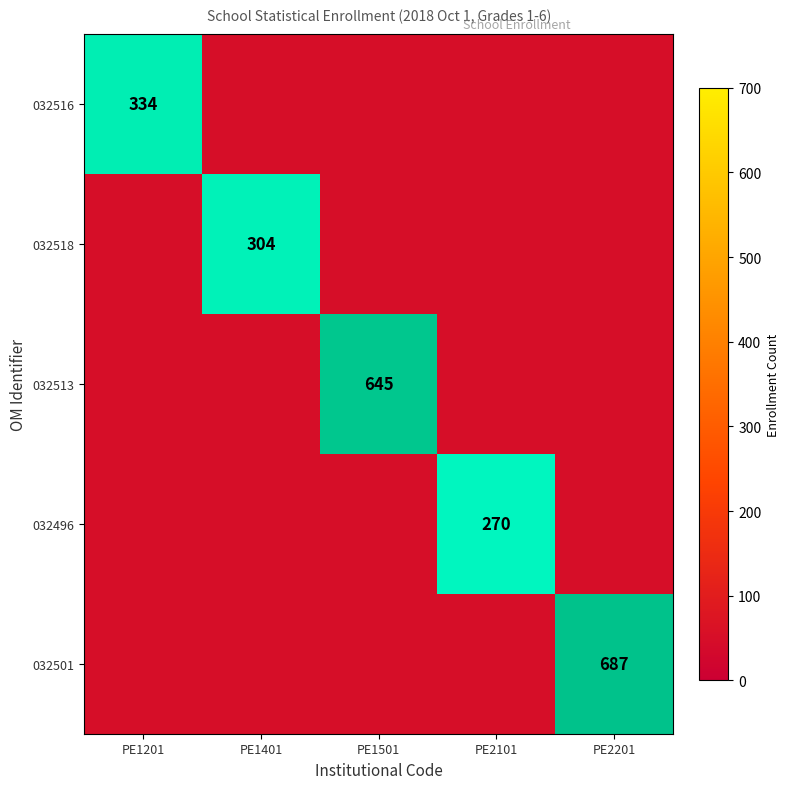

How many data points does each series have?

5